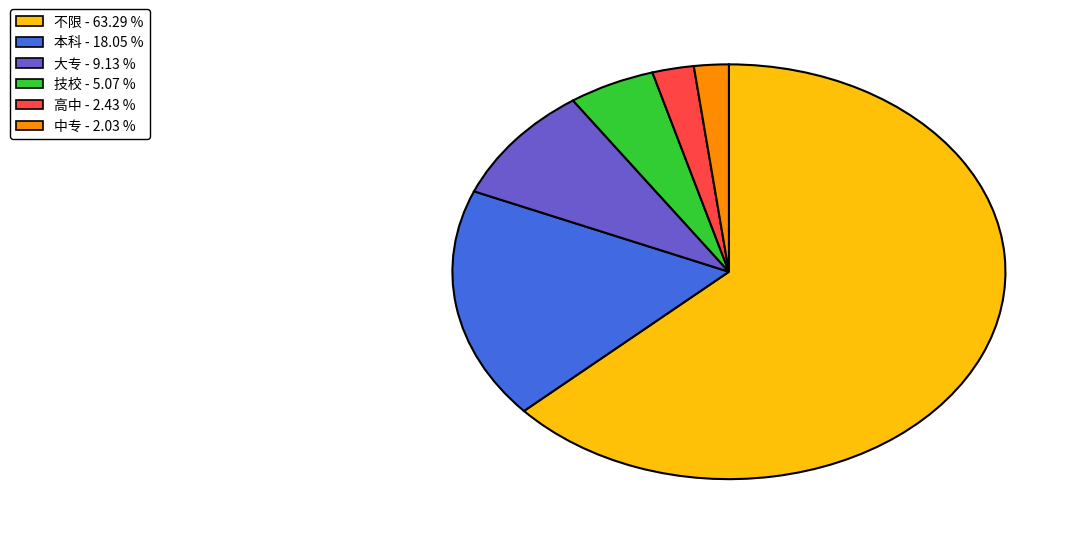

How many slices are in this pie chart?

6